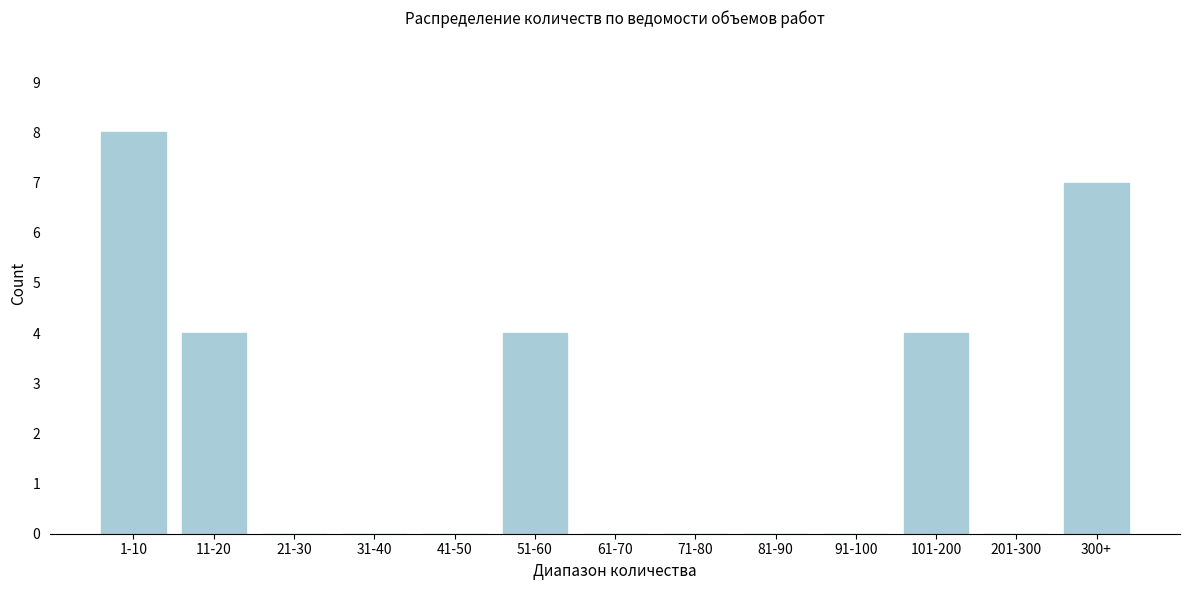

Reading left to right, transcribe all the data shown in this chart.

1-10=8	11-20=4	21-30=0	31-40=0	41-50=0	51-60=4	61-70=0	71-80=0	81-90=0	91-100=0	101-200=4	201-300=0	300+=7